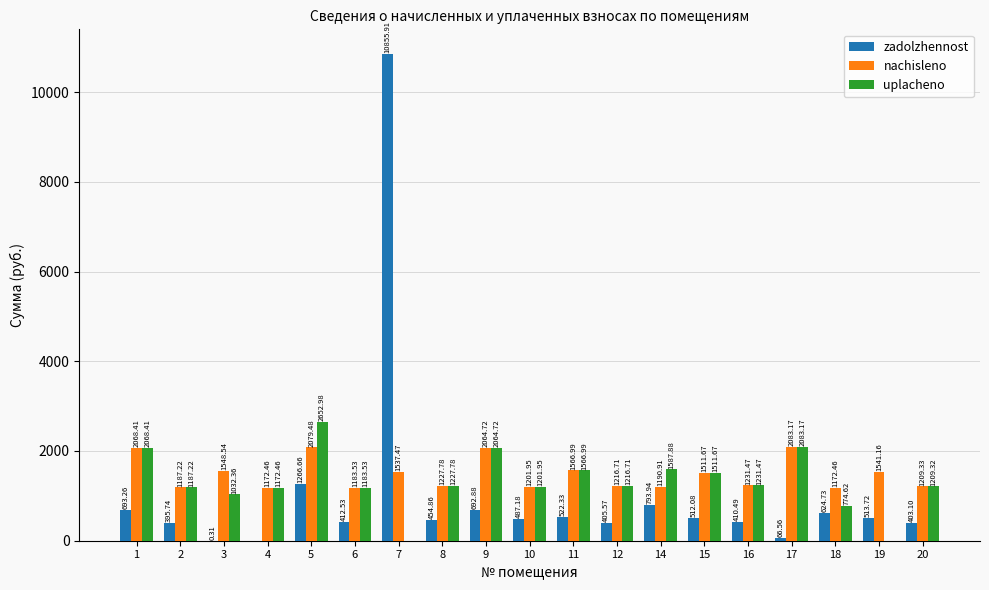

The value of zadolzhennost at 1 is 693.3. True or false?

True